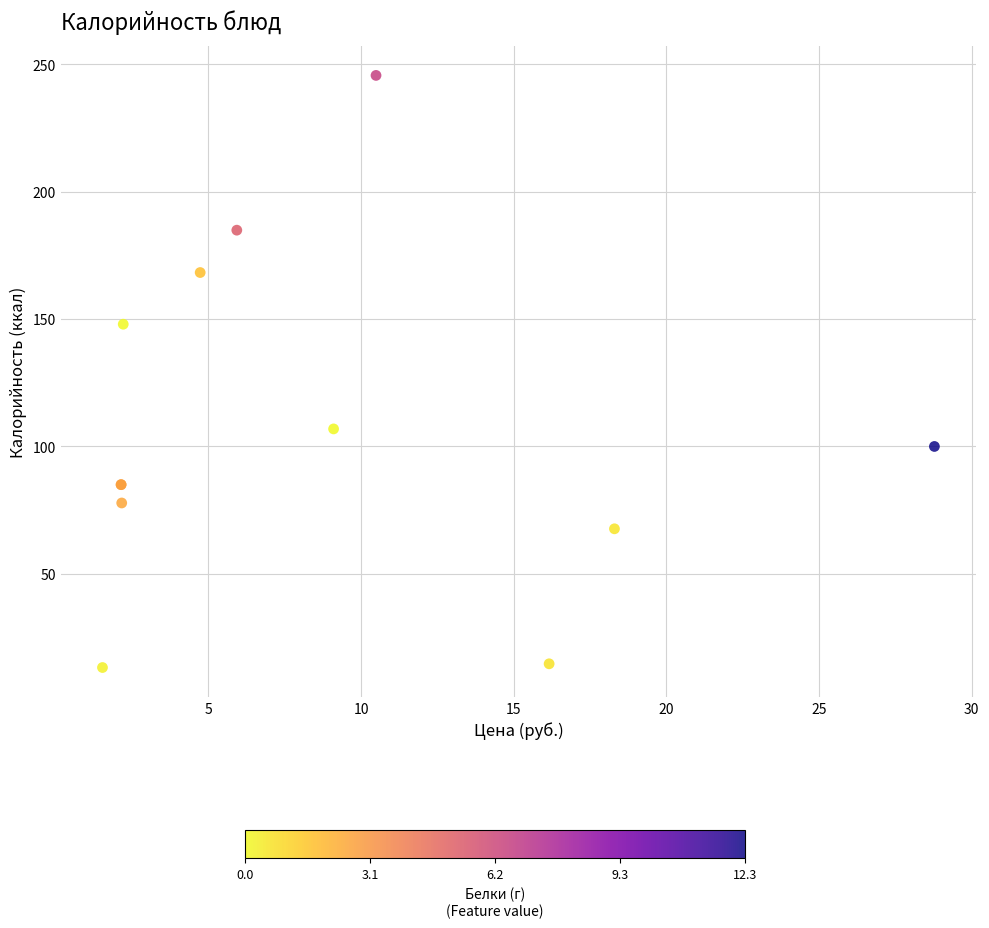

What Y value in the scatter plot is closest to 129?

148.0